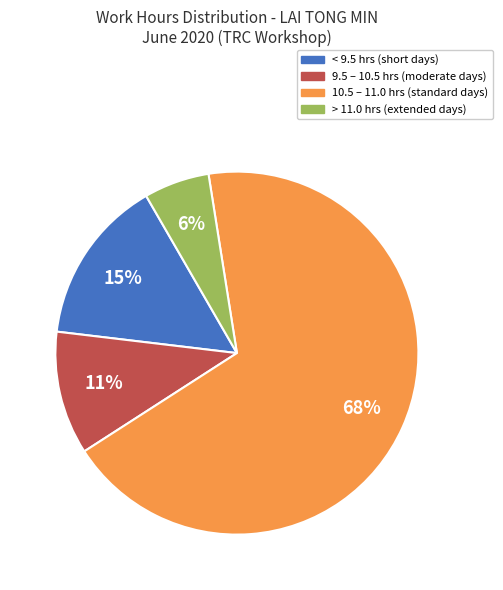

To the nearest percent, what is the average slice percentage?

25%